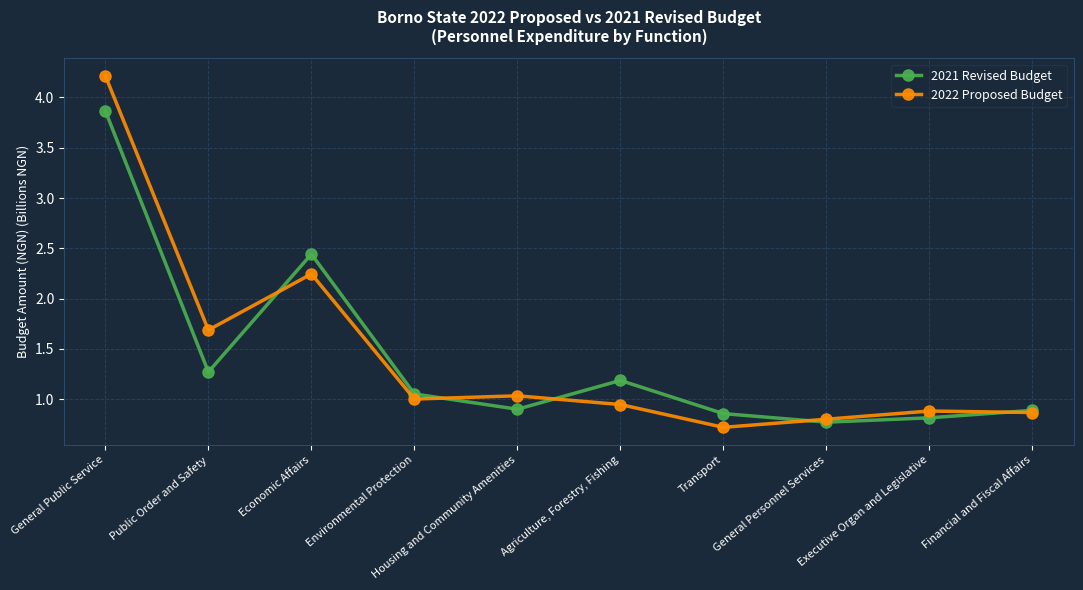

Where do 2021 Revised Budget and 2022 Proposed Budget first cross each other?

Public Order and Safety and Economic Affairs